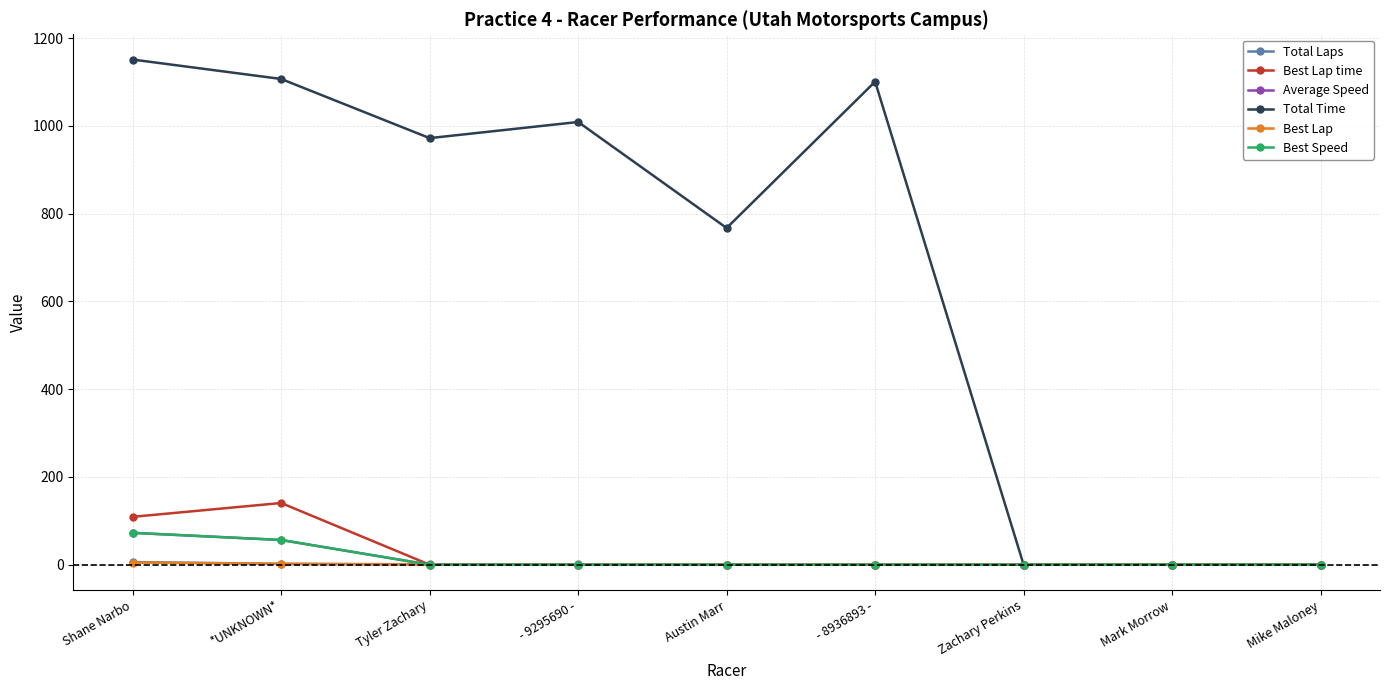

Which category has the highest value in the Total Laps series?

Shane Narbo